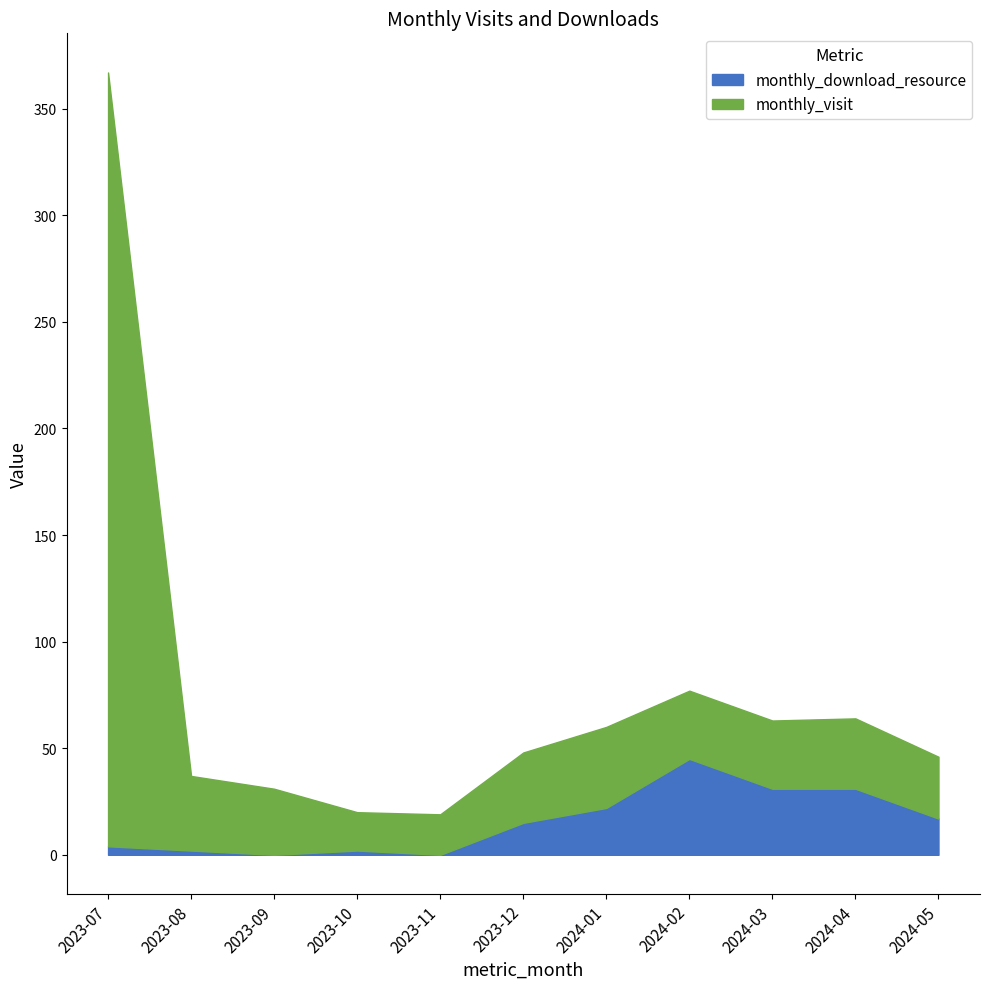

How many interior local peaks does the monthly_visit series have?

2